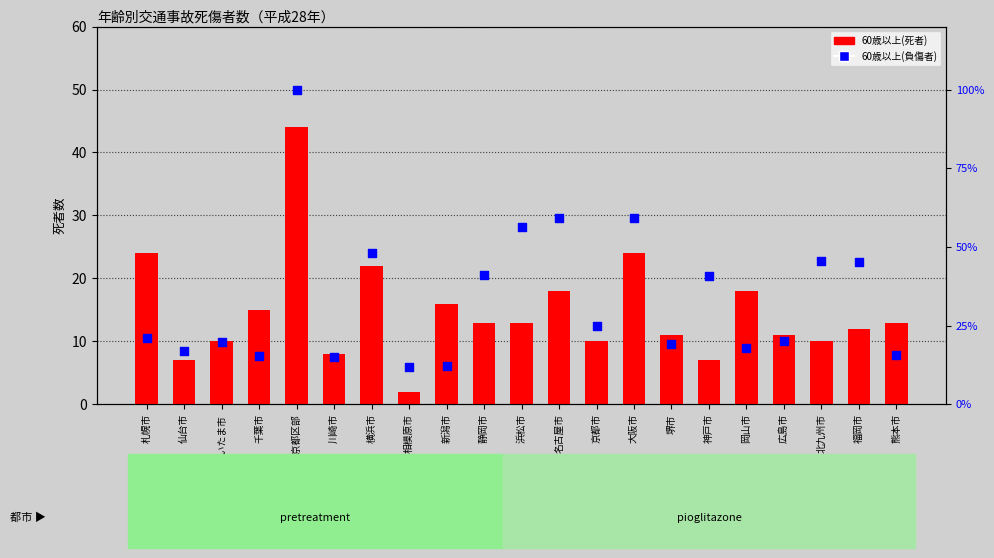

Which series contains the highest Y value?

60歳以上(負傷者)